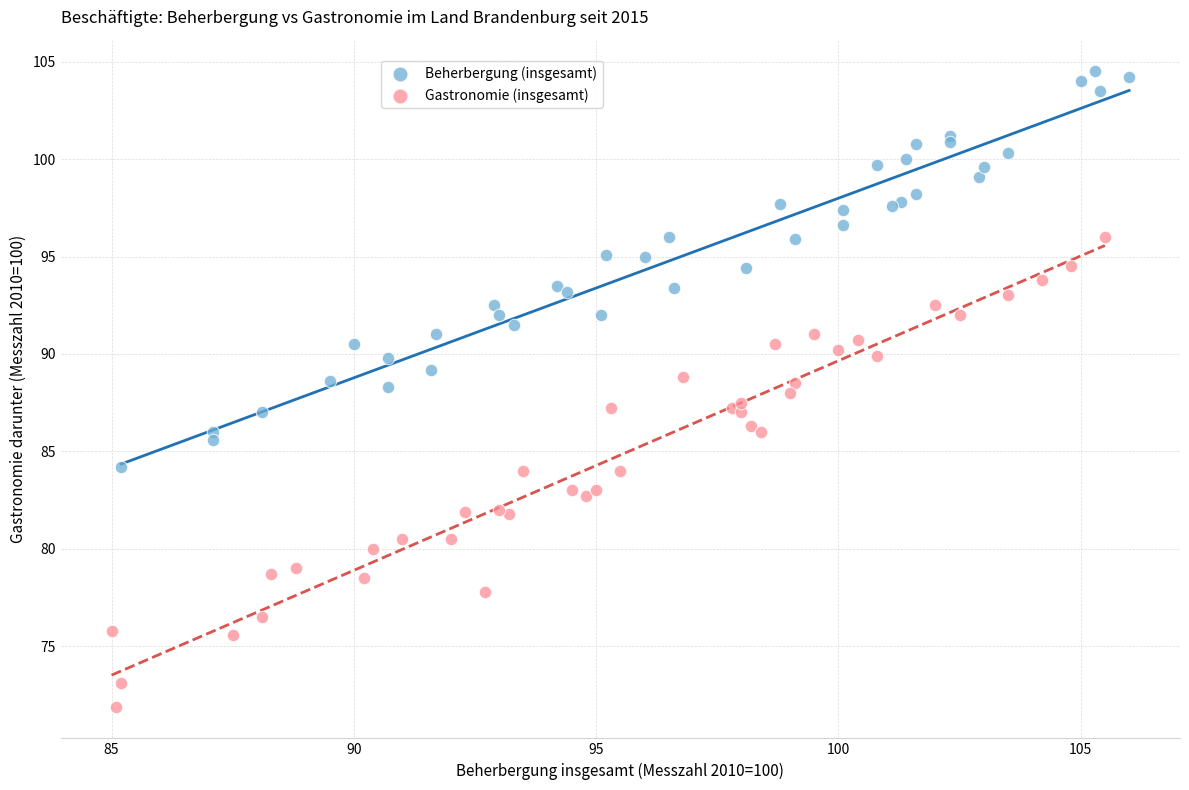

What are all the series names shown in the legend?

Beherbergung (insgesamt), Gastronomie (insgesamt)